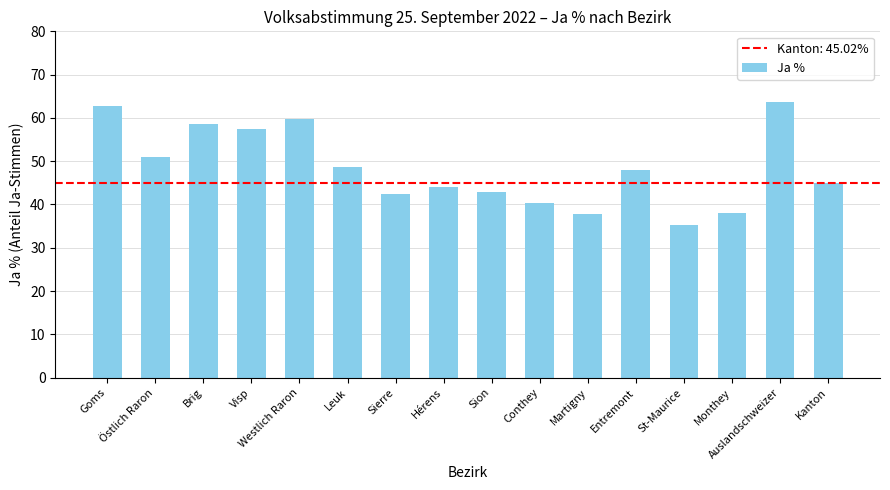

What is the change in value from St-Maurice to Monthey?

+2.7